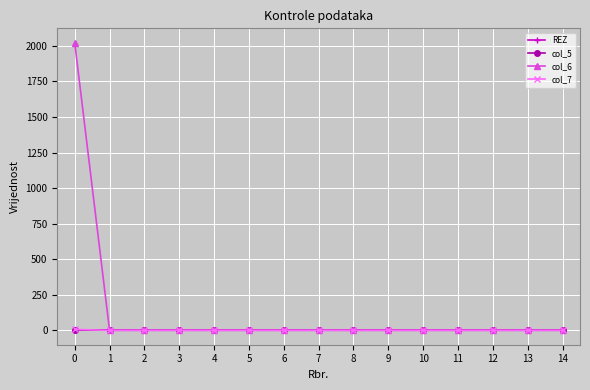

Count the number of categories in the chart.

15